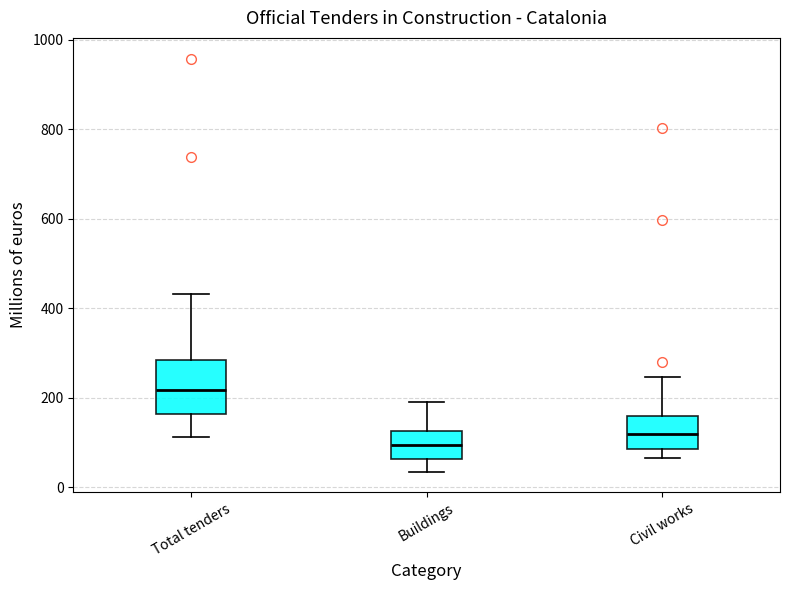

Which box has the lowest median line?

Buildings